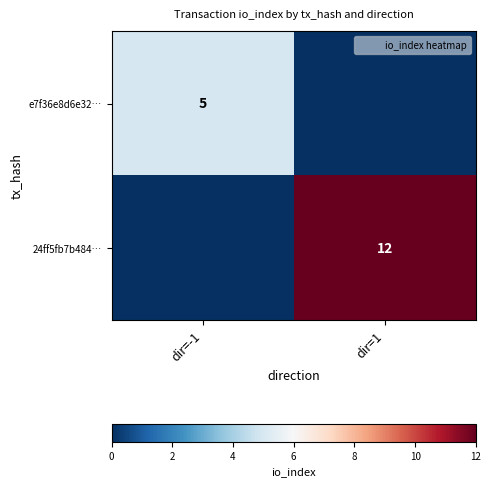

Rank the series at dir=-1 from highest to lowest value.

e7f36e8d6e32…, 24ff5fb7b484…